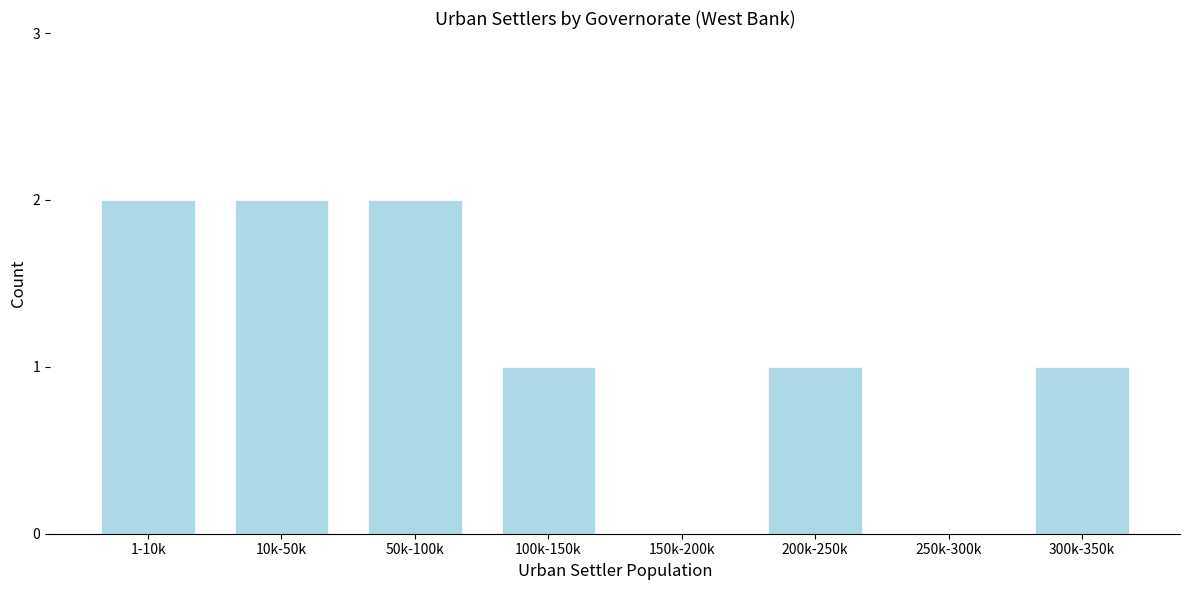

Reading right to left, extract all data points from this chart.

300k-350k=1	250k-300k=0	200k-250k=1	150k-200k=0	100k-150k=1	50k-100k=2	10k-50k=2	1-10k=2